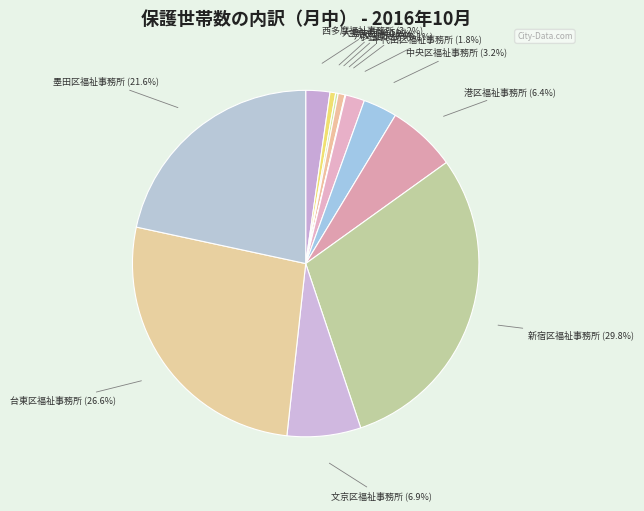

Approximately how many times larger is the value at 文京区福祉事務所 compared to 八丈支庁?

10.8